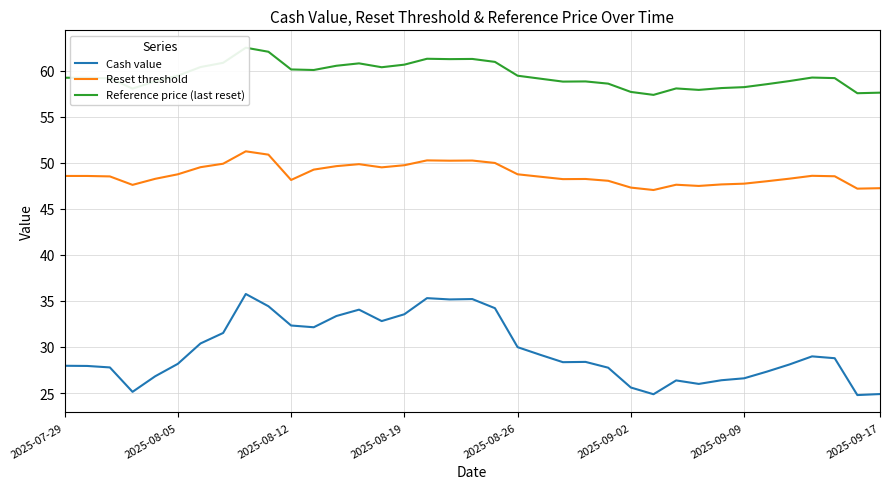

What is the difference between the highest and lowest values at 16?

26.0